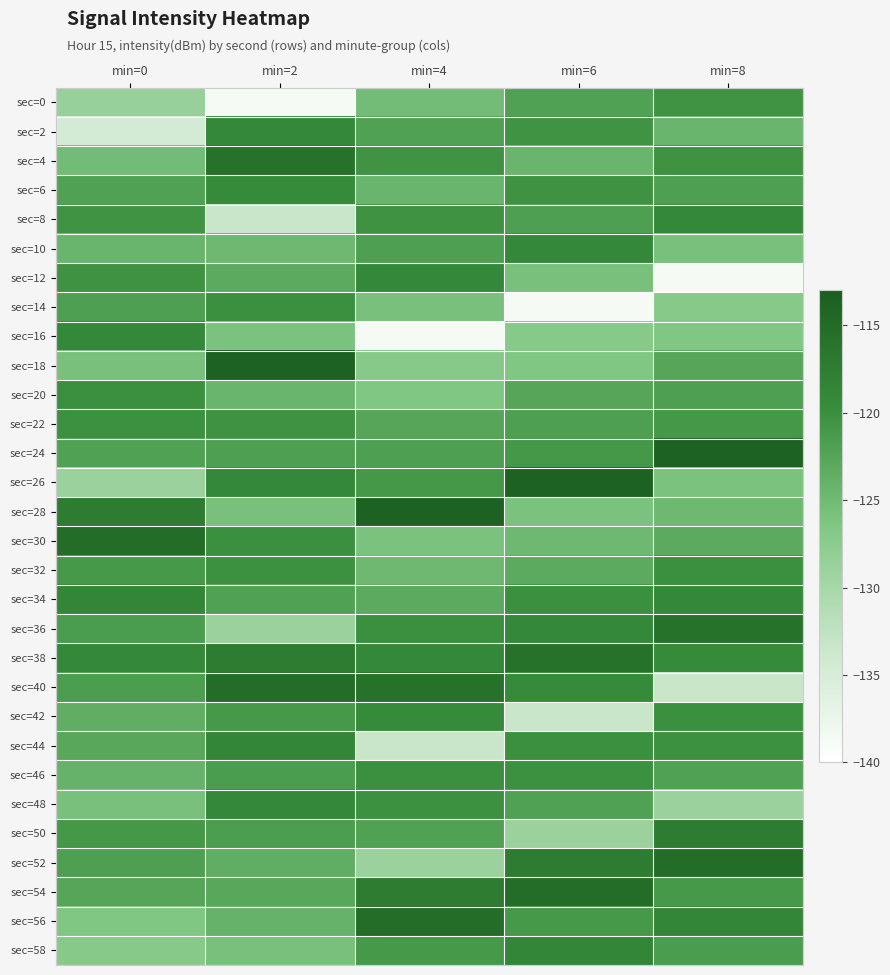

What is the difference between the highest and lowest values at min=8?

25.1